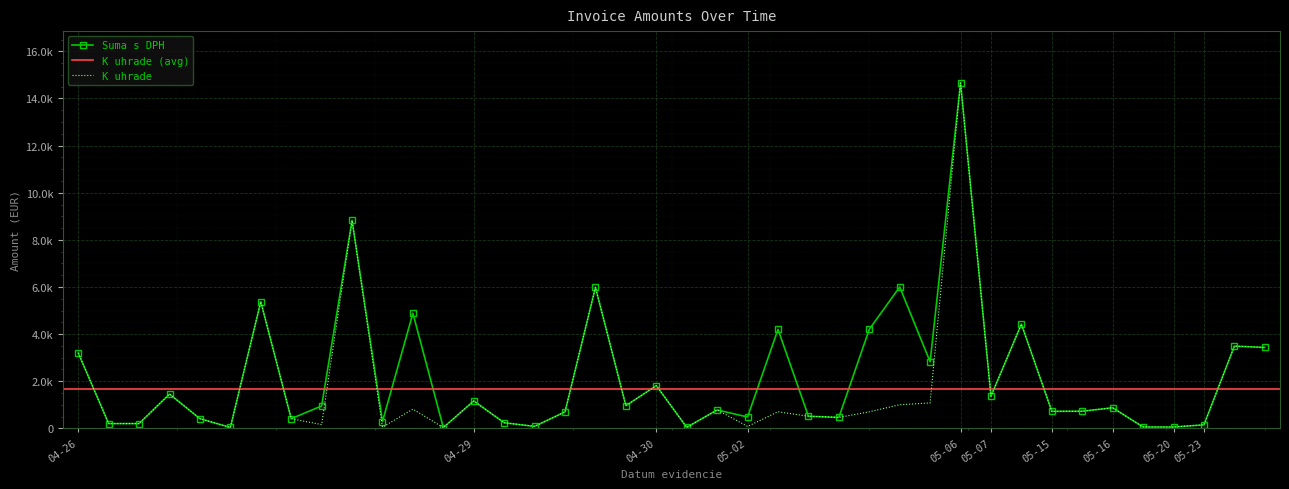

How many values in the K uhrade series exceed 720?

19